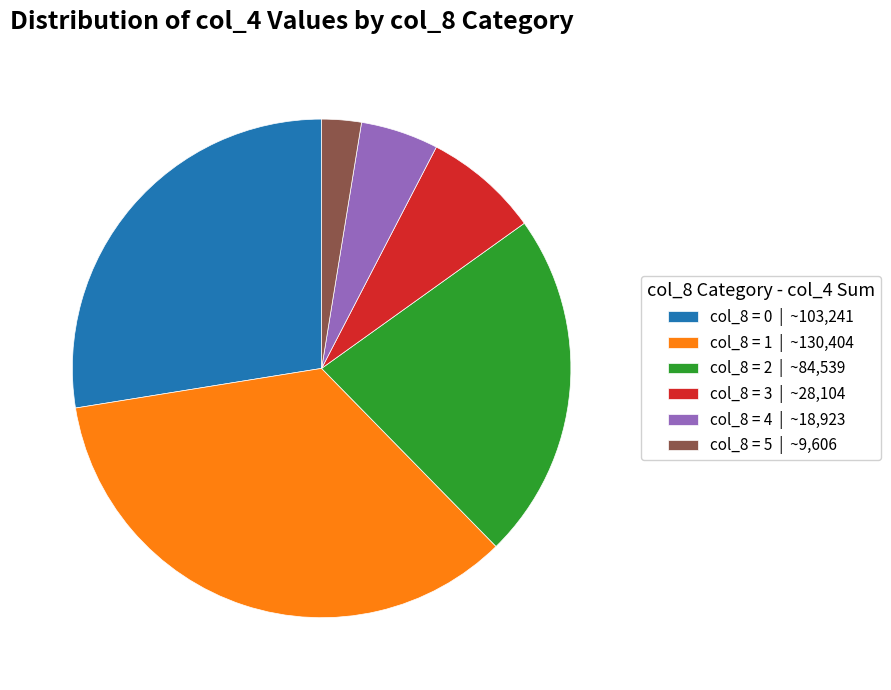

Is there a majority slice in this chart?

No